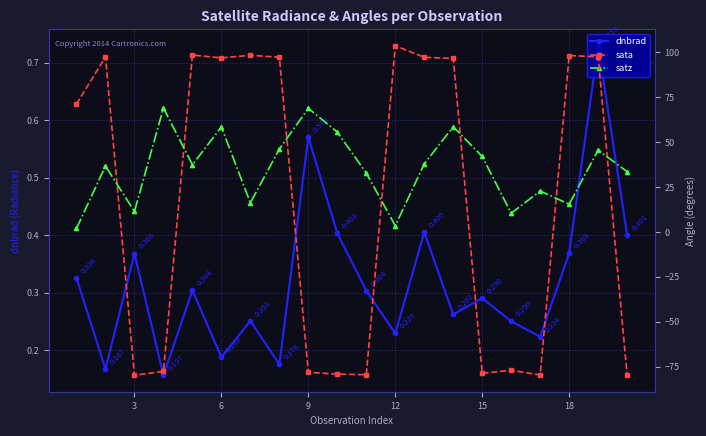

Rank the series by their maximum value, from highest to lowest.

sata, satz, dnbrad